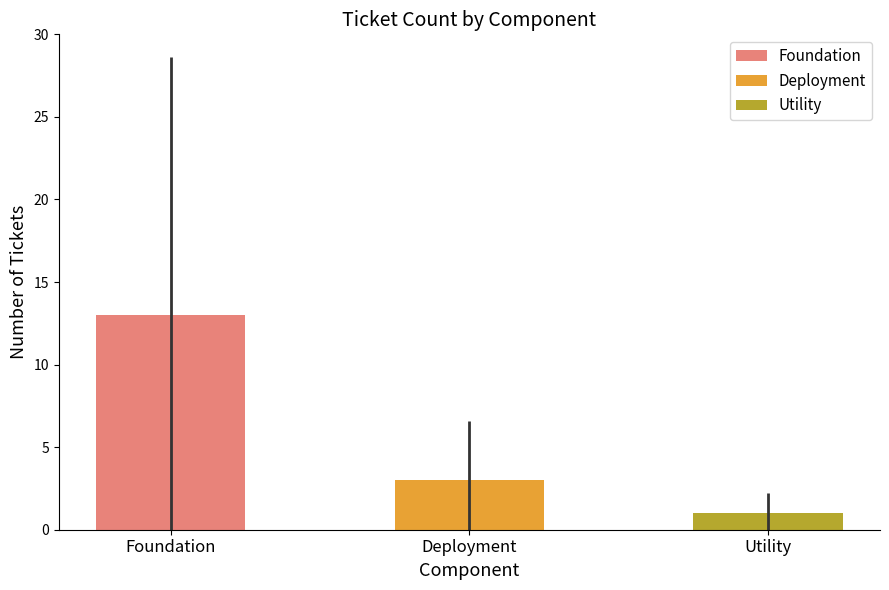

What is the value of the 2nd bar from the left?

3